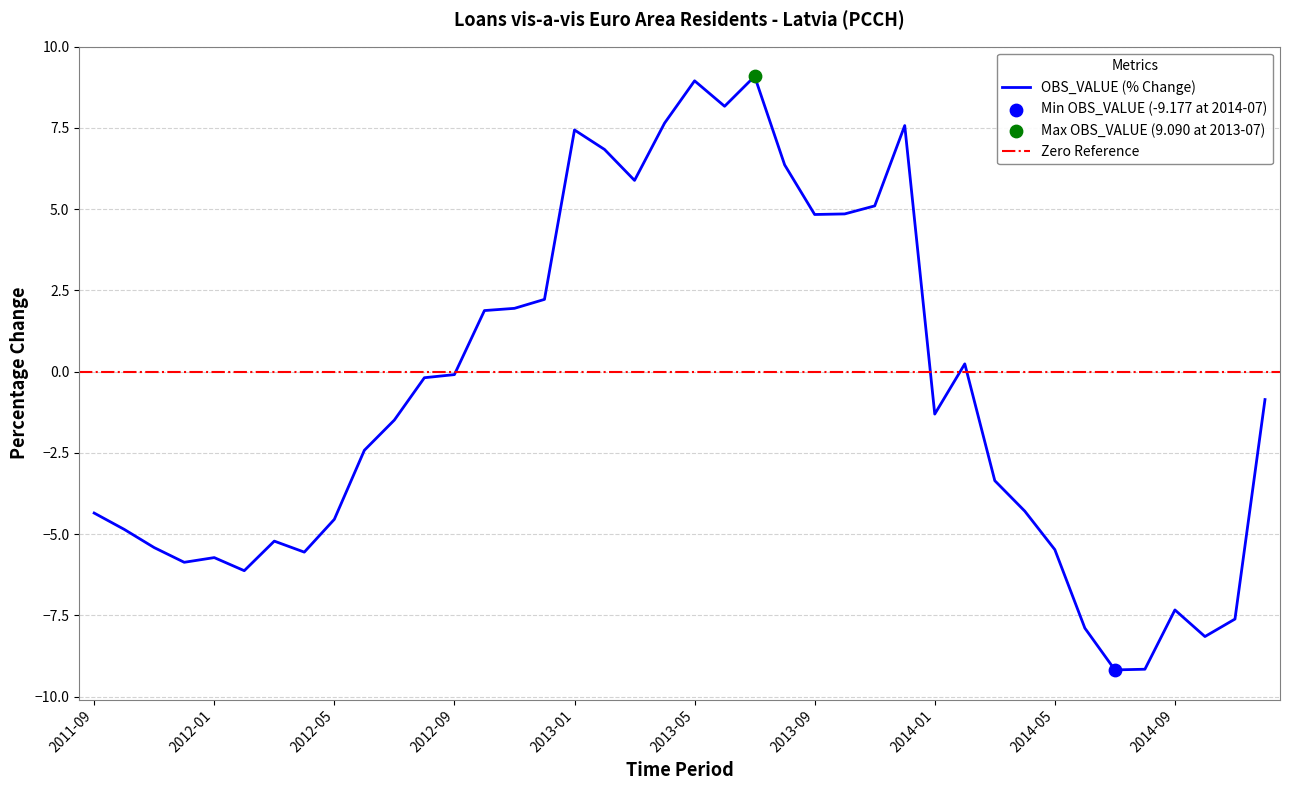

Which has a higher value, 2012-07 or 2012-12?

2012-12